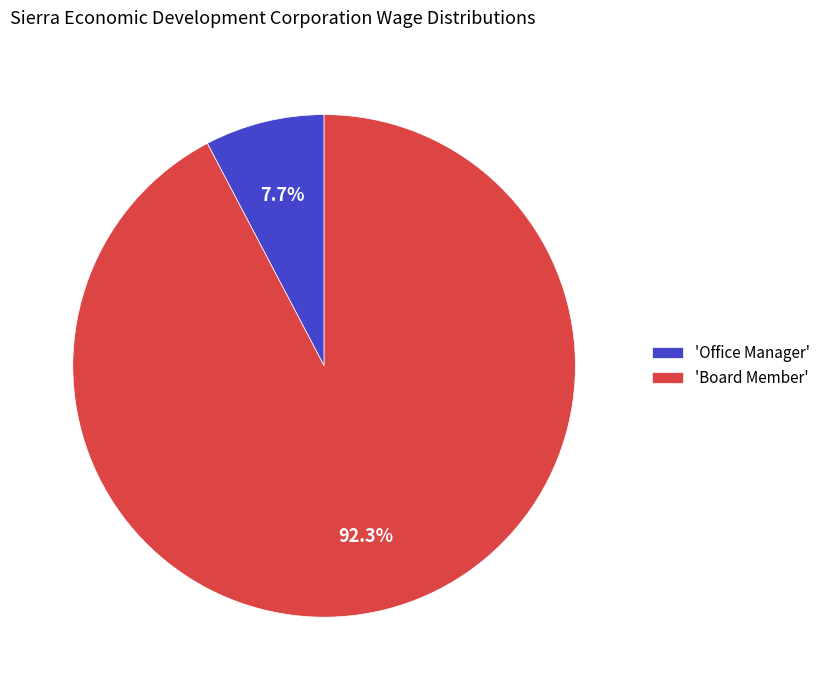

Is there a majority slice in this chart?

Yes